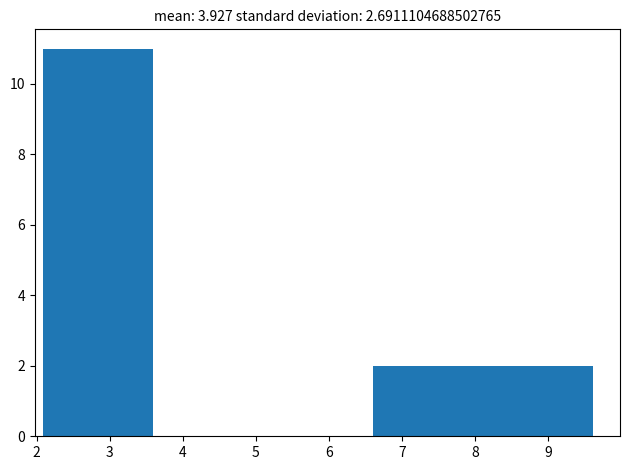

Reading left to right, list every bar in this chart as the range it spans on the x-axis followed by its height. Neither the bar edges nor the heights are printed on the chart, so give them approximately, as read against the axes.

2.1 to 3.6: 11
3.6 to 5.1: 0
5.1 to 6.6: 0
6.6 to 8.1: 2
8.1 to 9.6: 2